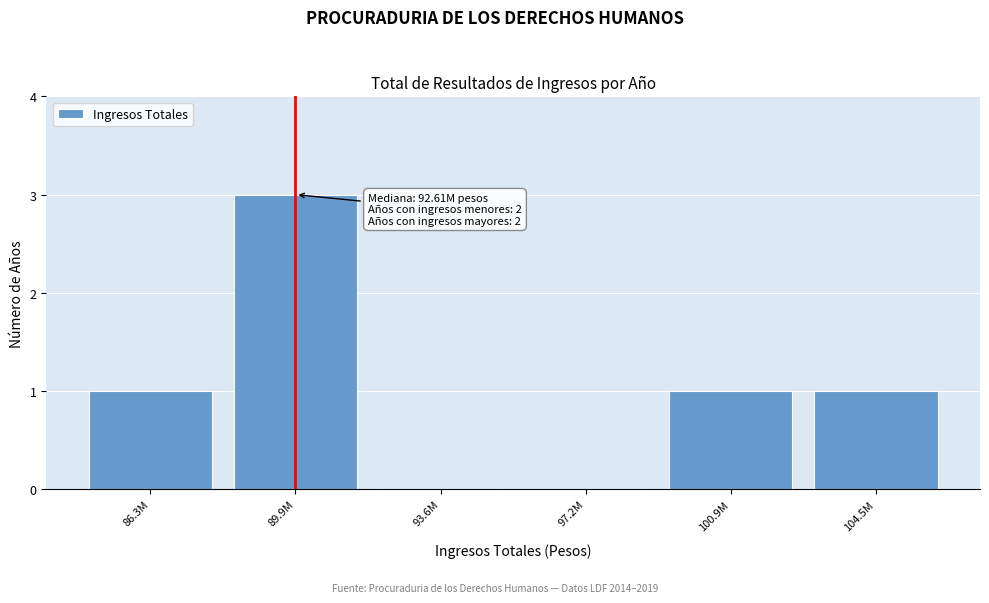

Reading left to right, transcribe all the data shown in this chart.

86.3M=1	89.9M=3	93.6M=0	97.2M=0	100.9M=1	104.5M=1